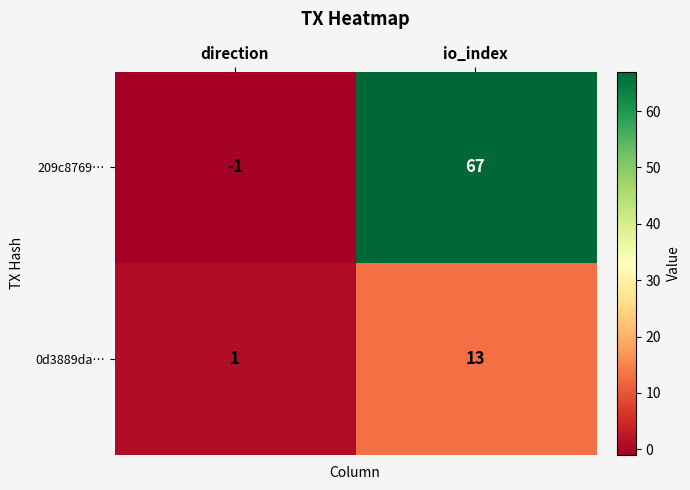

The value of 0d3889da… at direction is 0. True or false?

False